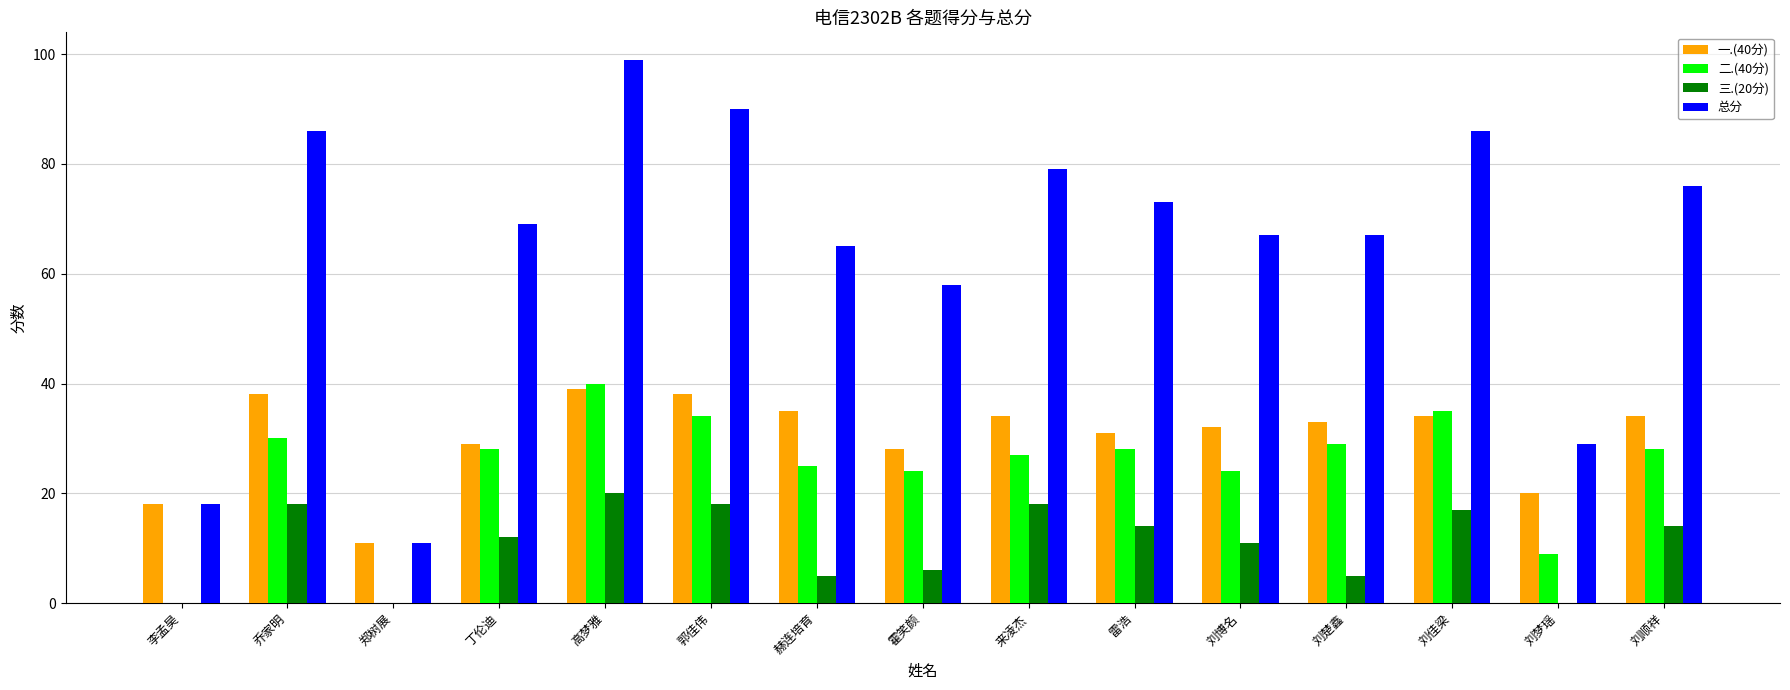

What is the total value across all series at 刘顺祥?

152